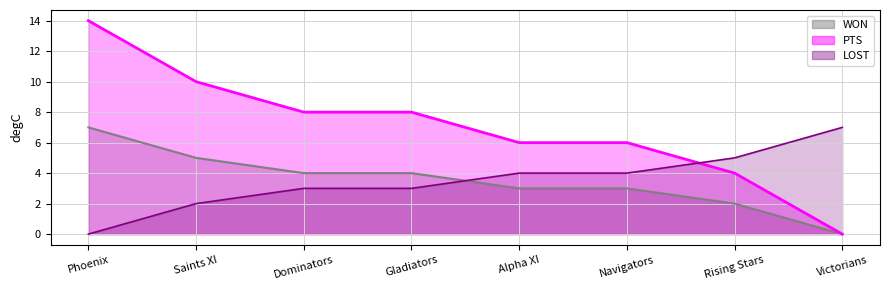

At which label does PTS first exceed 8?

Phoenix